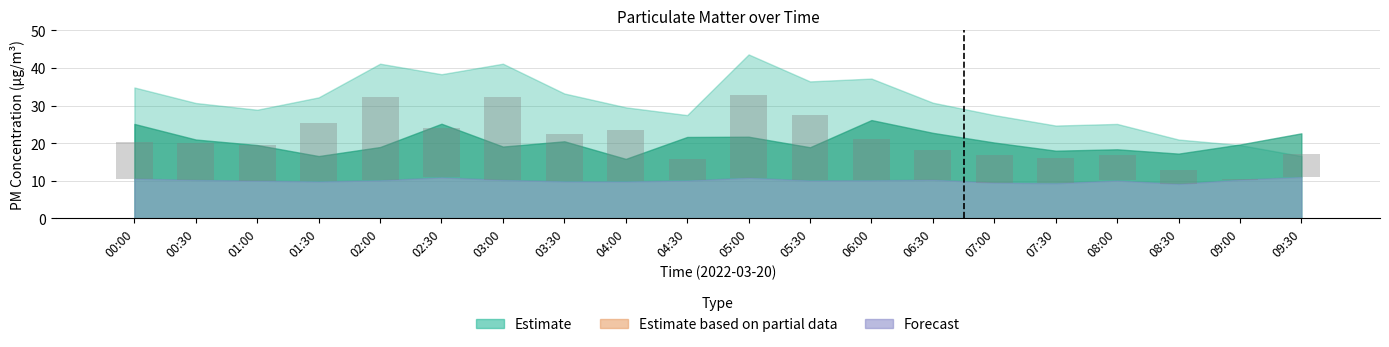

At which label does SDS_P1_high first exceed 30?

00:00